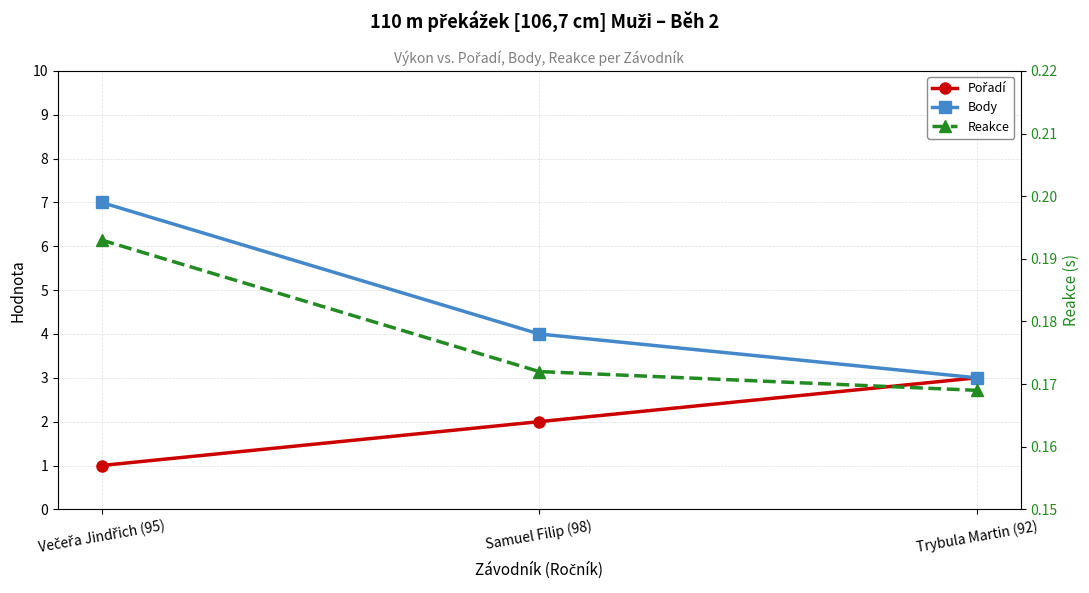

Reading left to right, transcribe all the data shown in this chart.

Pořadí: Večeřa Jindřich (95)=1.0	Samuel Filip (98)=2.0	Trybula Martin (92)=3.0
Body: Večeřa Jindřich (95)=7.0	Samuel Filip (98)=4.0	Trybula Martin (92)=3.0
Reakce: Večeřa Jindřich (95)=0.2	Samuel Filip (98)=0.2	Trybula Martin (92)=0.2